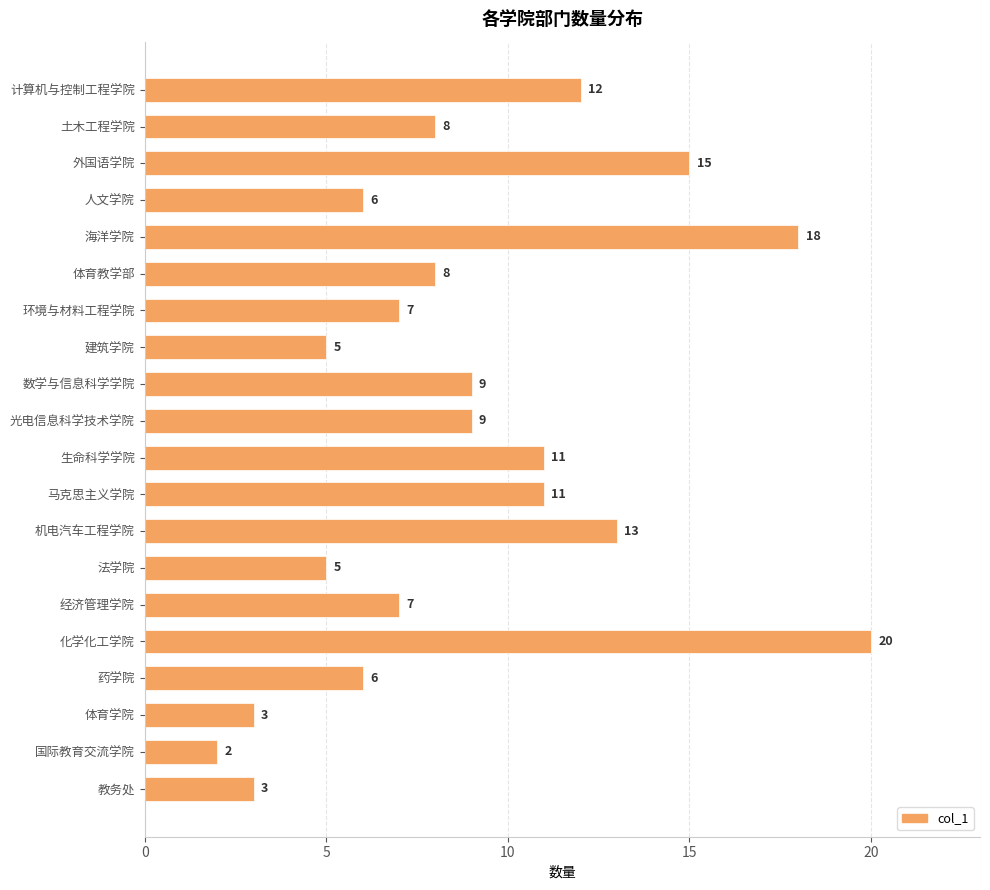

True or false: the data shows 1 at 建筑学院.

False